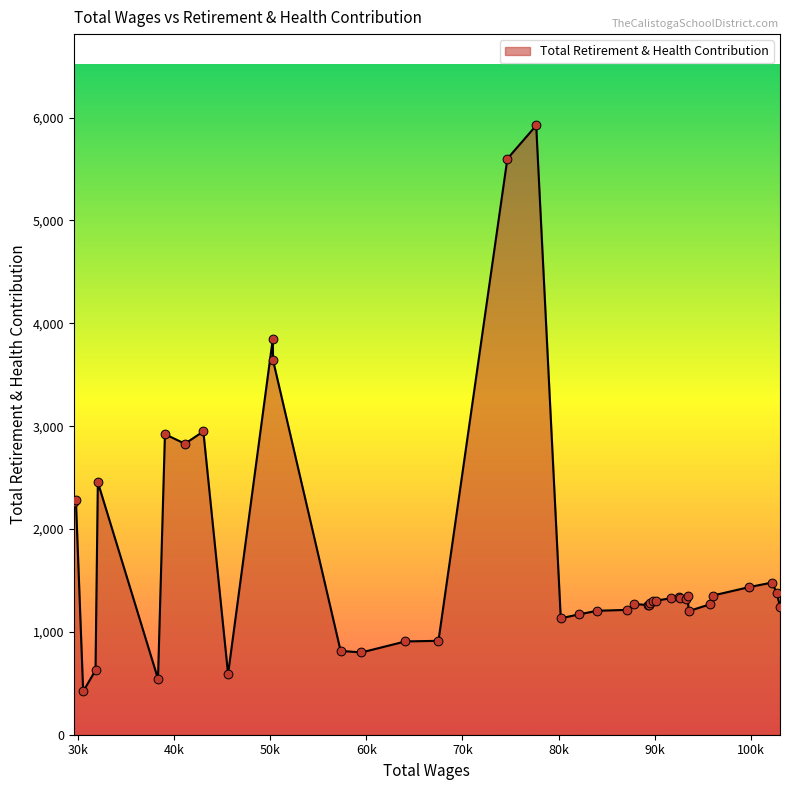

What is the maximum value shown in the chart?

5923